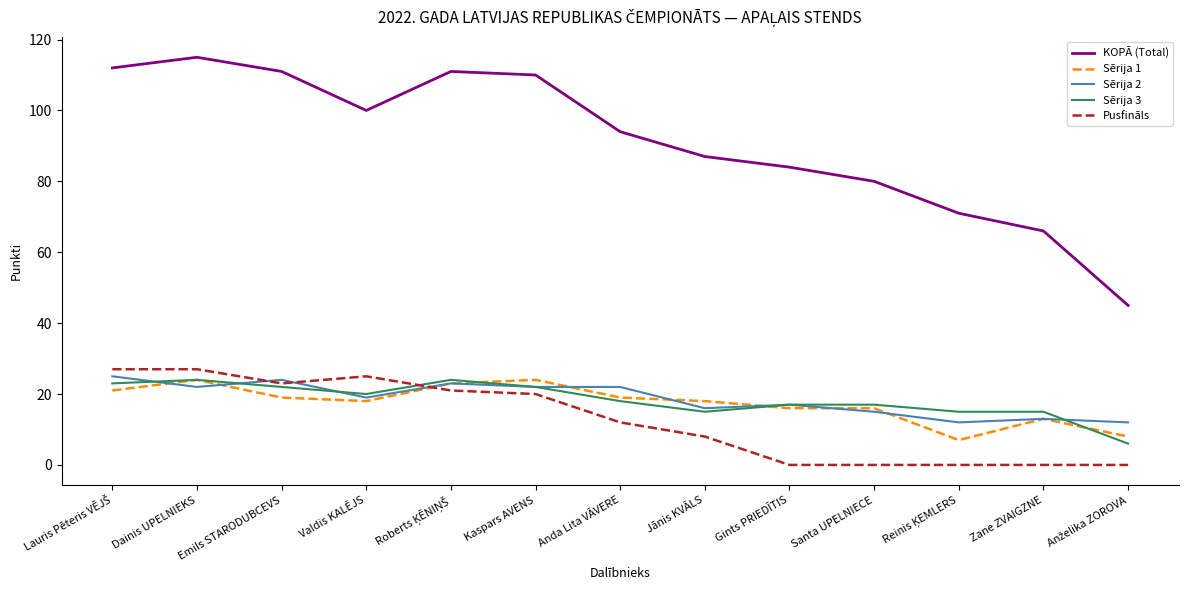

What value does the KOPĀ (Total) series have at Gints PRIEDĪTIS?

84